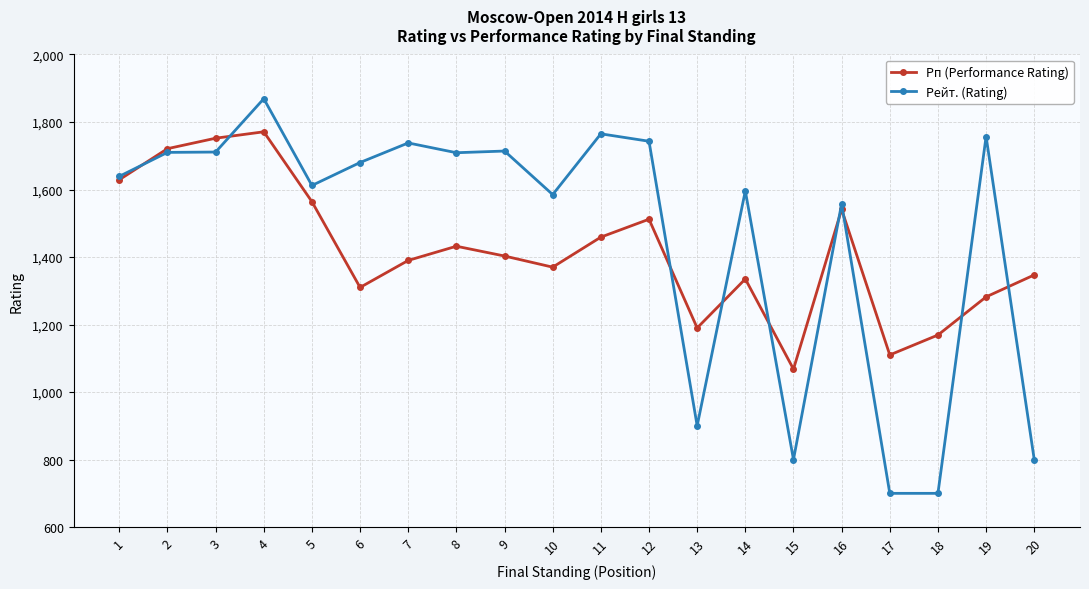

What are all the series names shown in the legend?

Рп (Performance Rating), Рейт. (Rating)